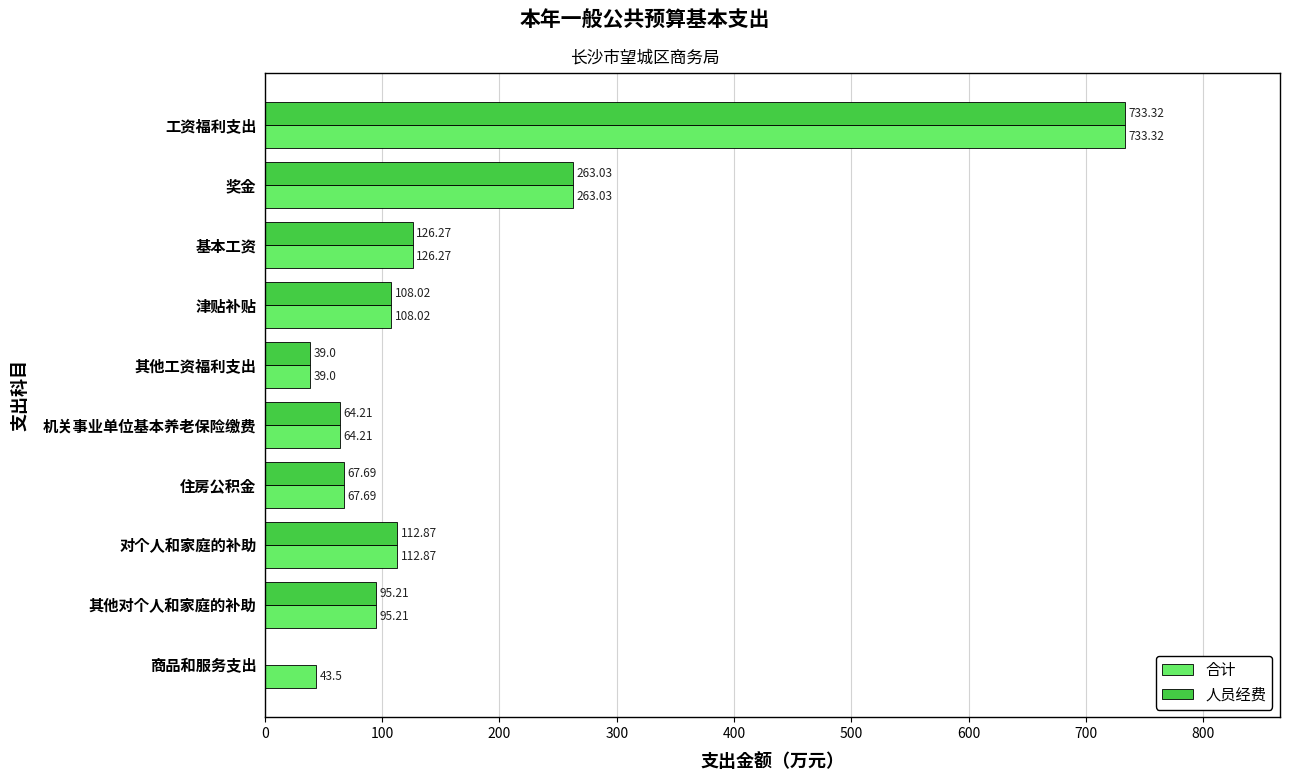

At which label does 合计 reach its peak?

工资福利支出